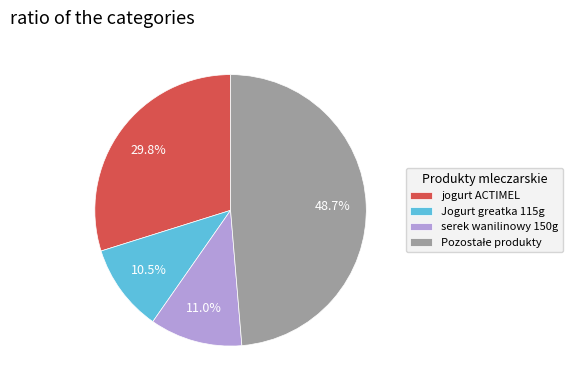

Does jogurt ACTIMEL represent more than half of the total?

No